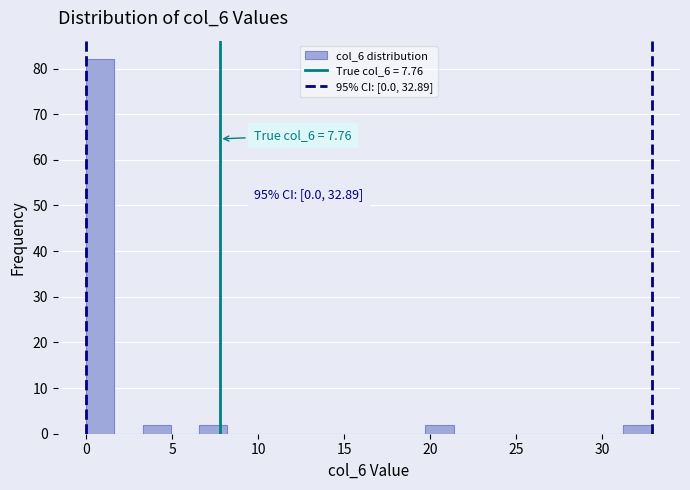

Read against the x-axis, roughly where is the centre of the tallest bar?

1.0